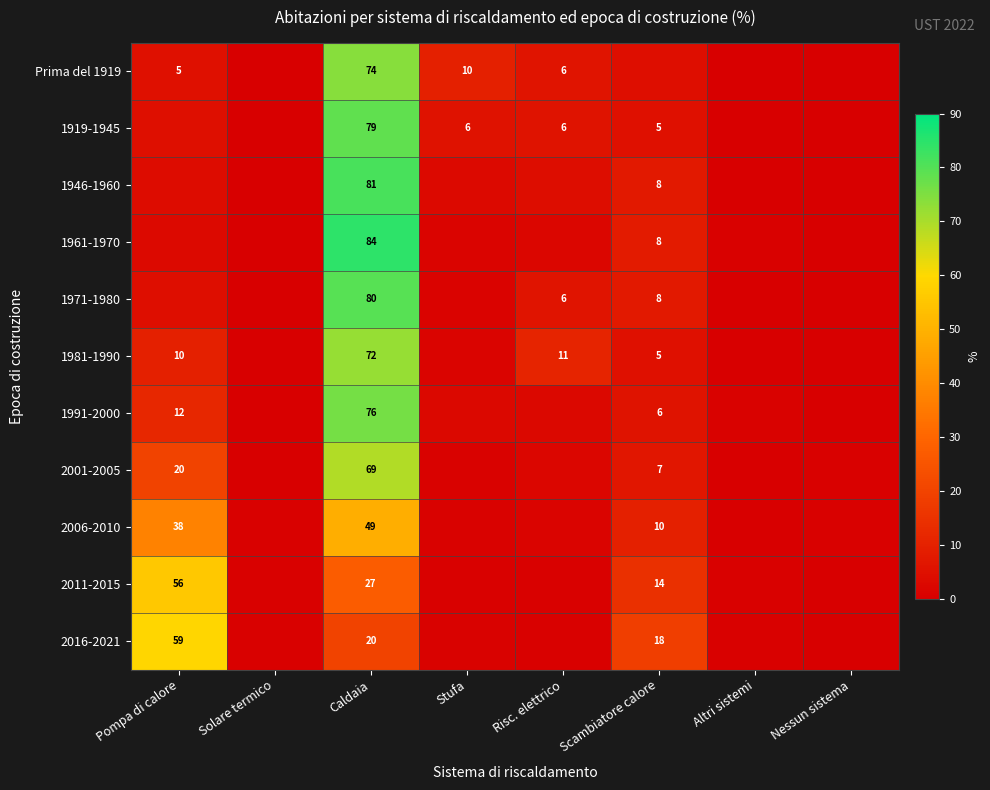

Is it true that 2001-2005 equals 6.0 at Pompa di calore?

False